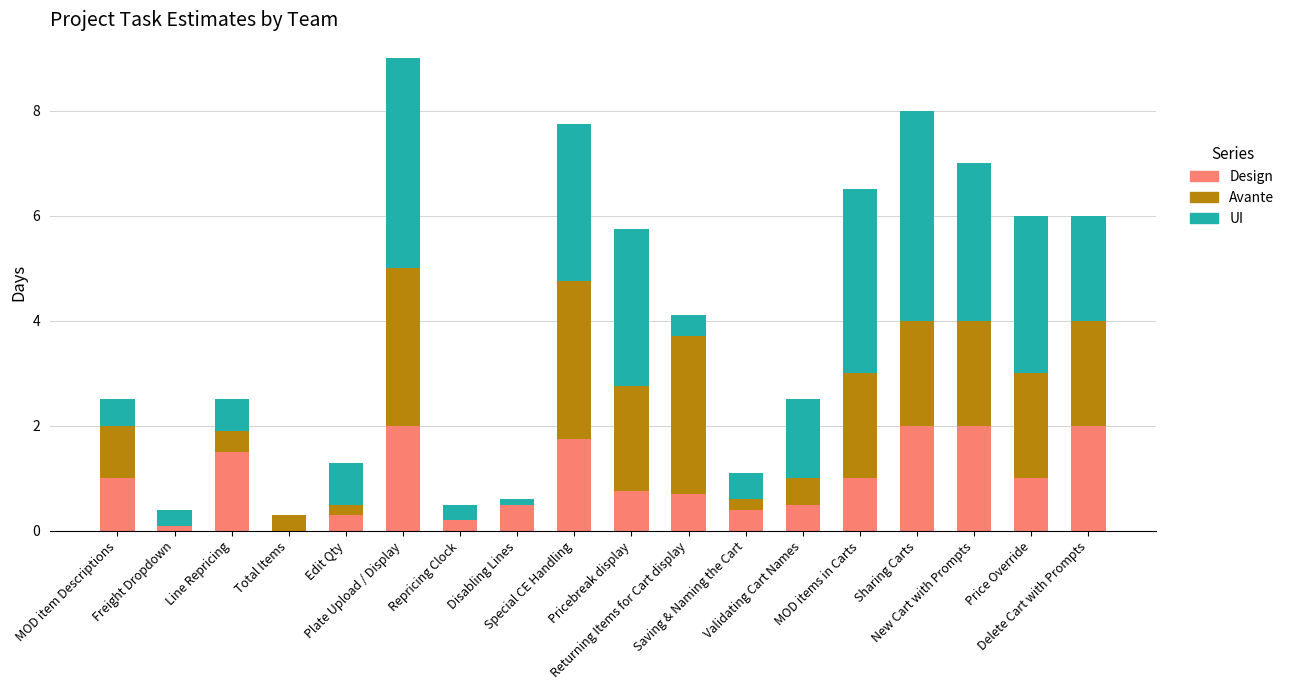

What is the sum of the Design values at Special CE Handling and Price Override?

2.8